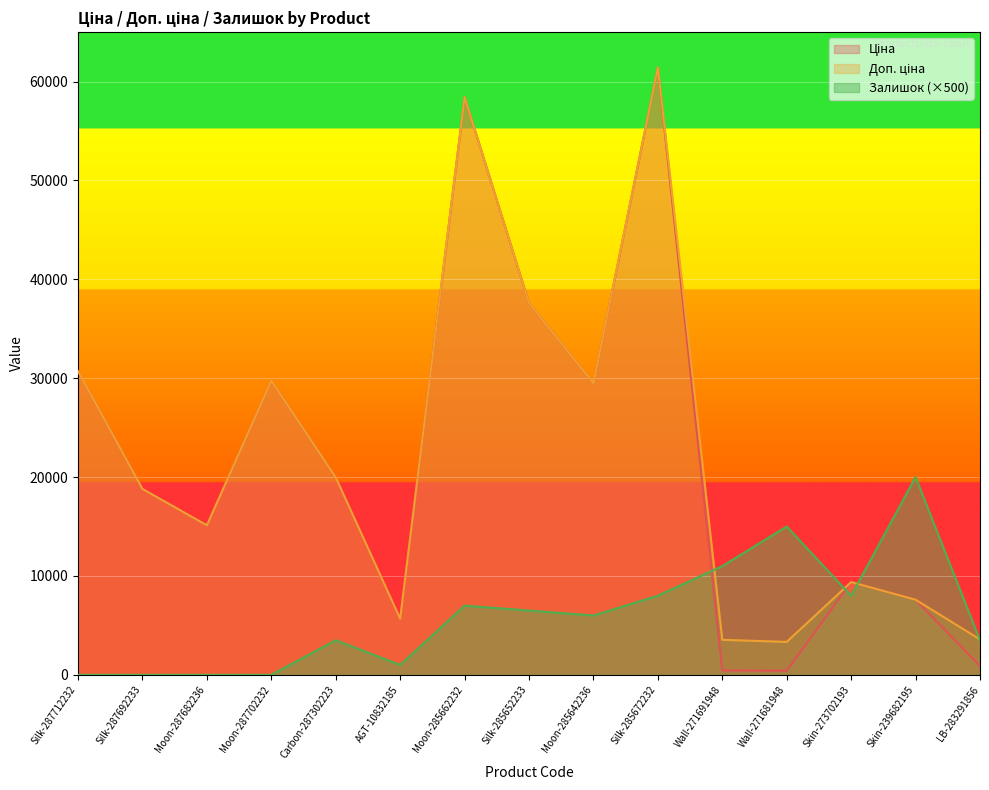

True or false: Ціна has a value of 45470.0 at Moon-287702232.

False